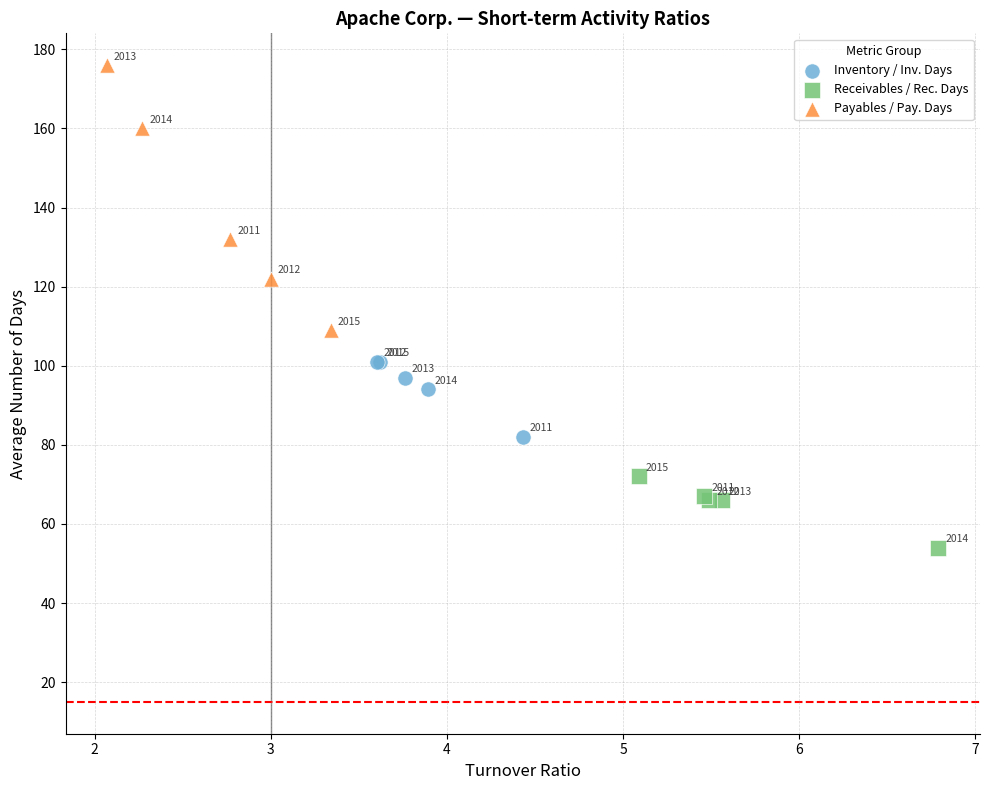

What are all the series names shown in the legend?

Inventory / Inv. Days, Receivables / Rec. Days, Payables / Pay. Days